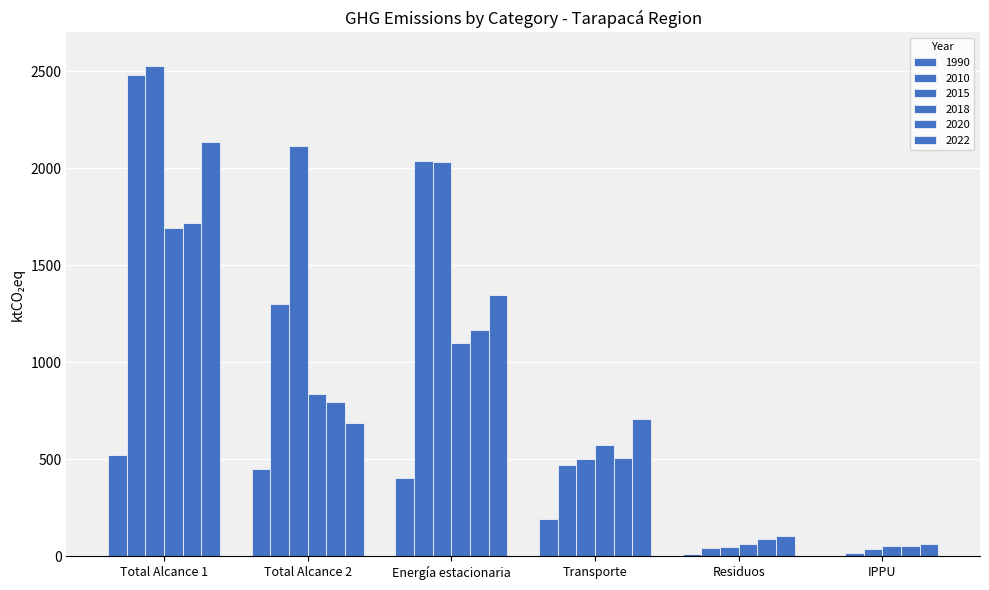

Between Energía estacionaria and Total Alcance 2, which is larger?

Total Alcance 2